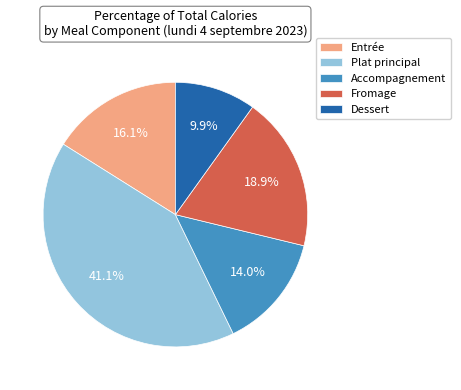

Between Entrée and Accompagnement, which is larger?

Entrée